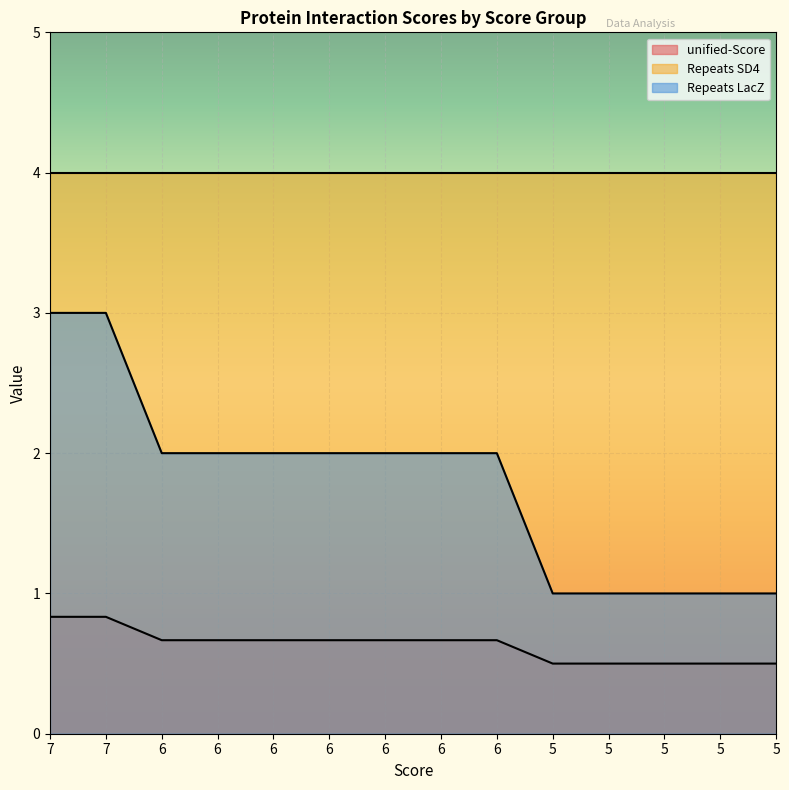

List the series in order of their overall mean, lowest first.

unified-Score, Repeats LacZ, Repeats SD4